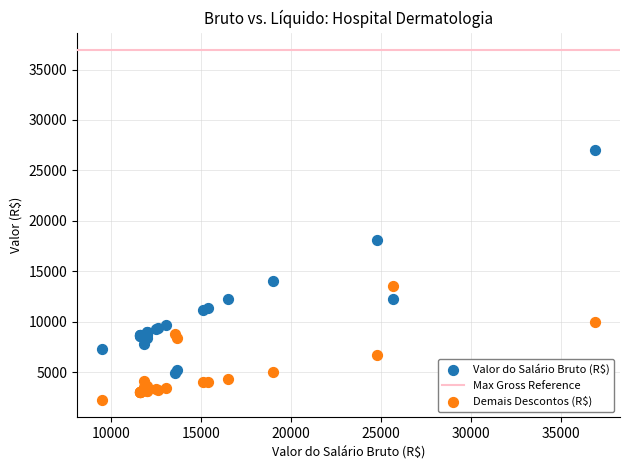

Which series reaches the maximum Y coordinate?

Valor do Salário Bruto (R$)